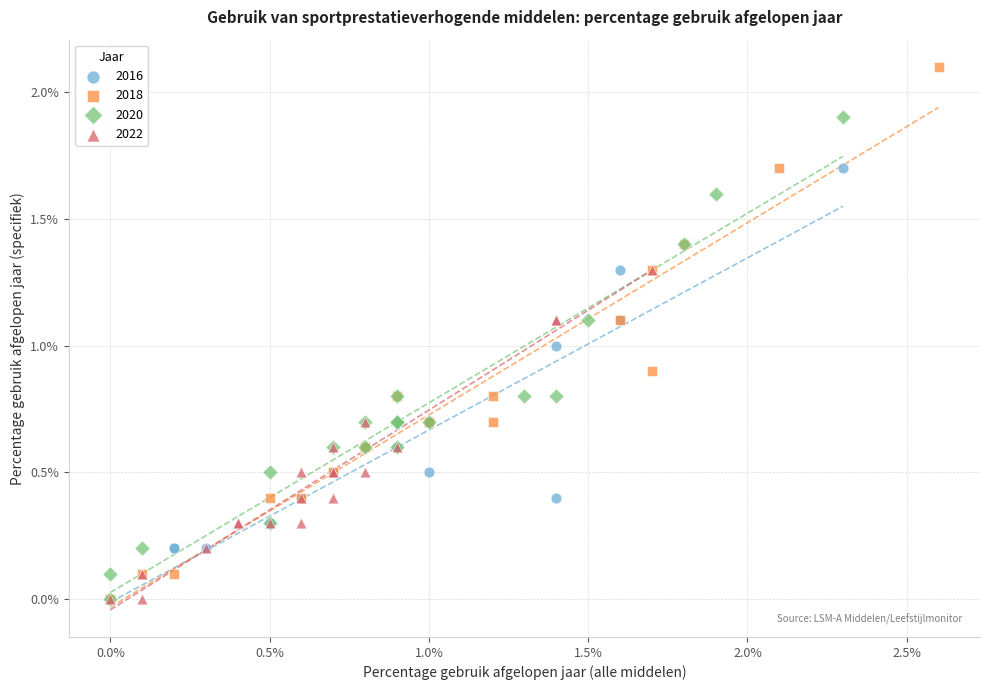

Which series contains the highest Y value?

2018